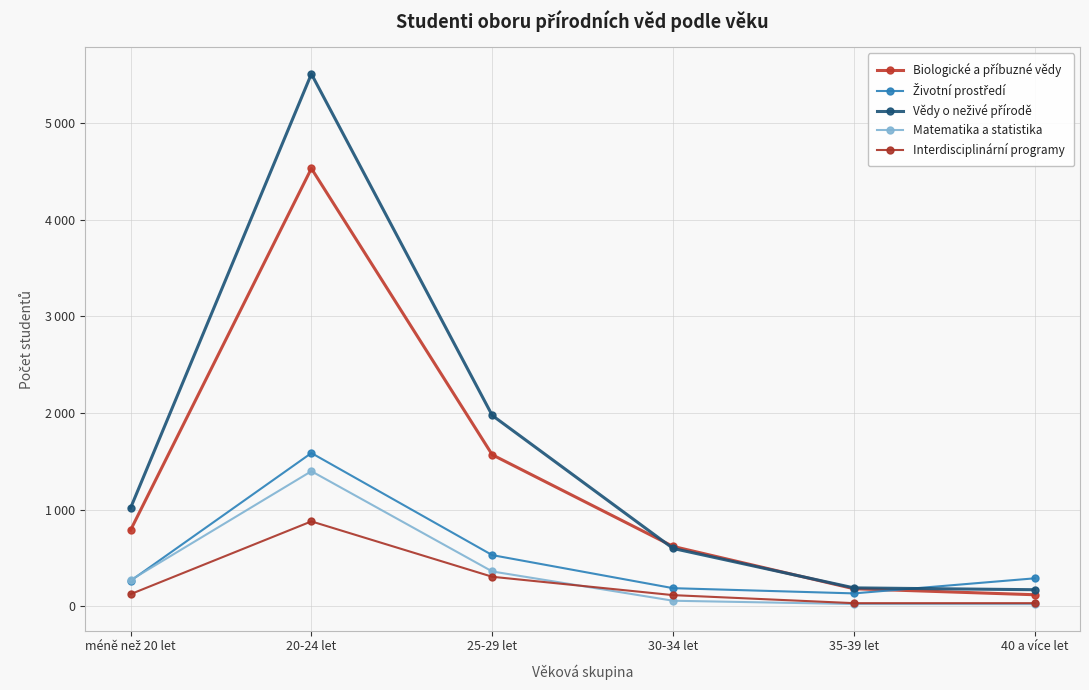

Does the chart have visible grid lines?

Yes